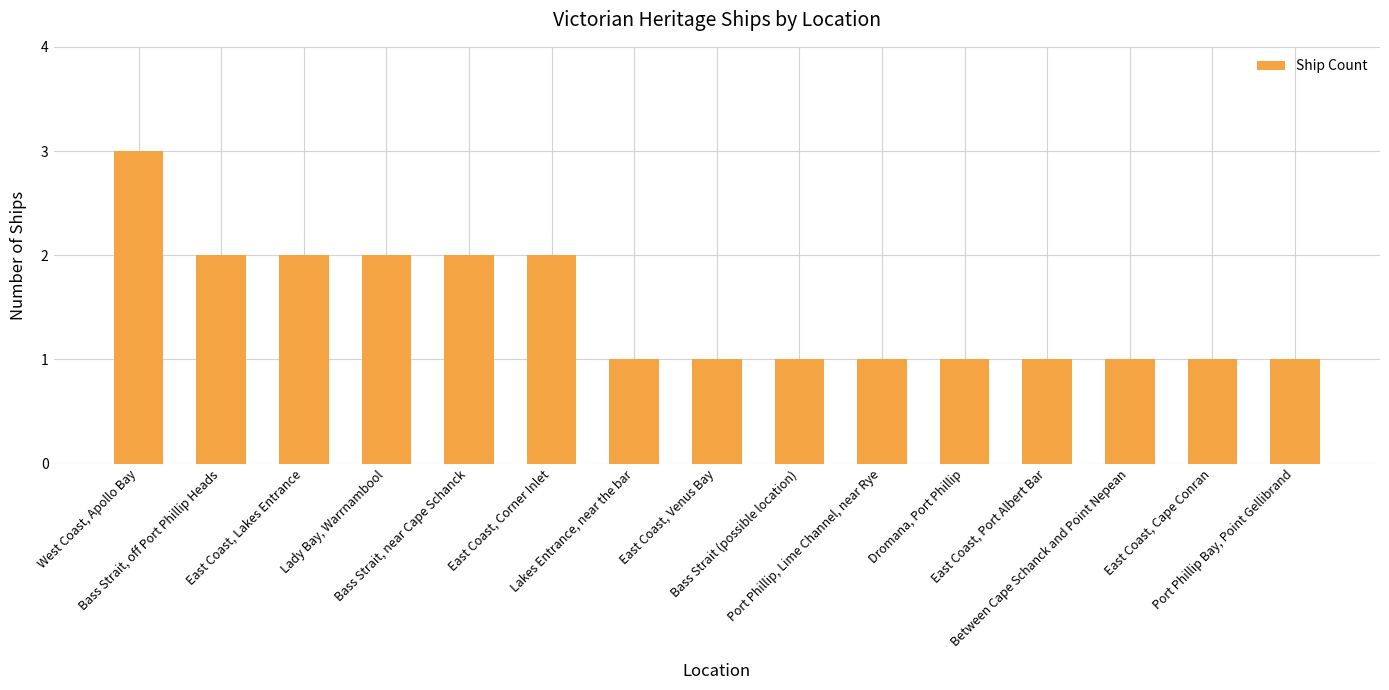

How many data points does each series have?

15